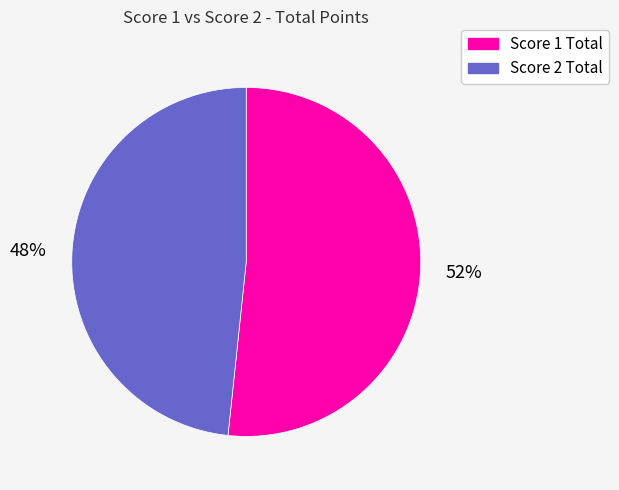

What is the largest slice in the pie chart?

Score 1 Total